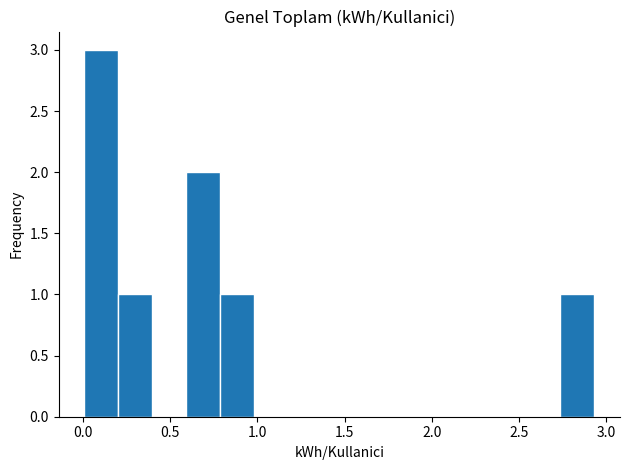

Around what value on the x-axis is the tallest bar? Give the approximate position of its centre, as read against the axis.

0.10